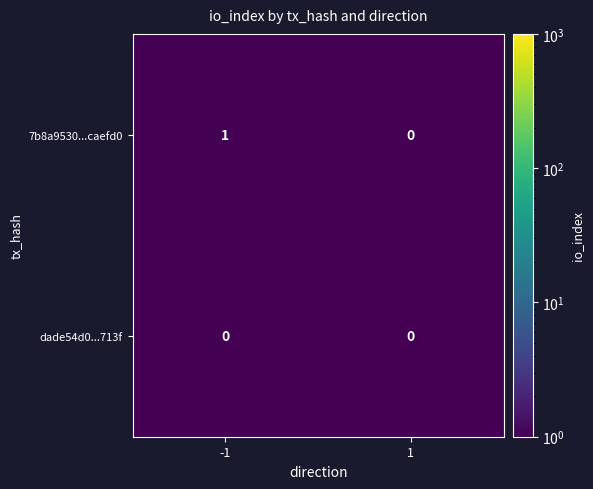

Which series has the largest total across all categories?

7b8a9530...caefd0